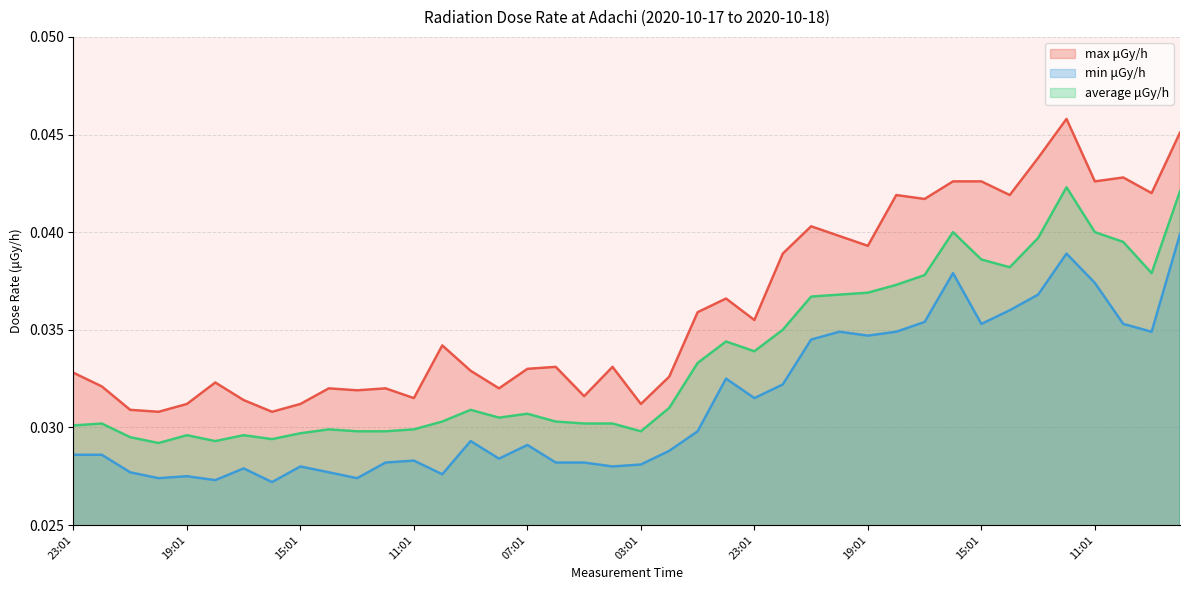

Does the chart display data point markers on the line(s)?

No